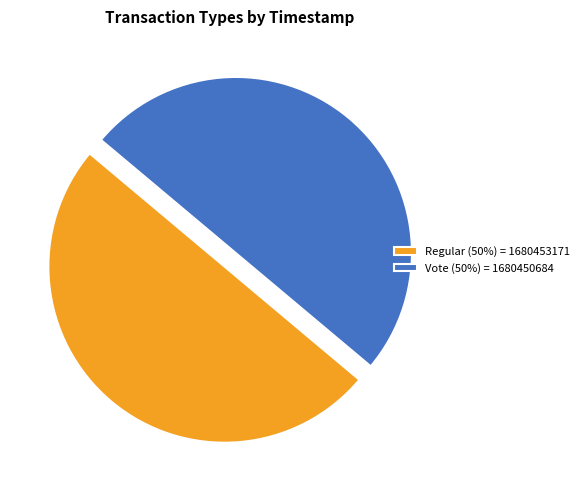

Do Vote (50%) = 1680450684 and Regular (50%) = 1680453171 together represent more than half of the pie?

Yes